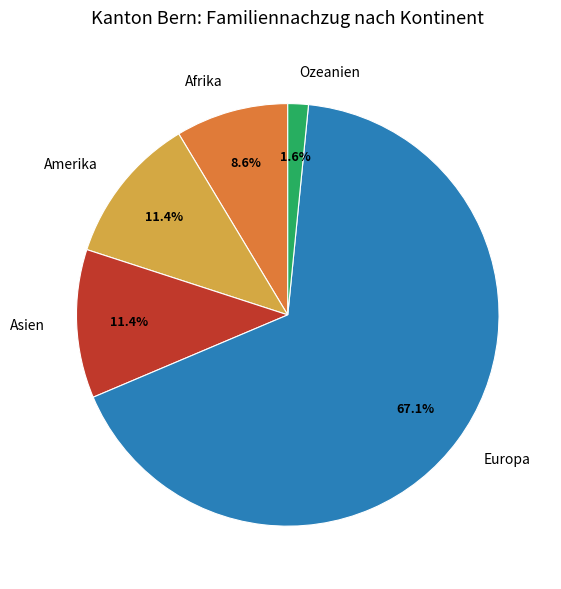

To the nearest percent, what is the difference between the Amerika and Ozeanien slice percentages?

10%